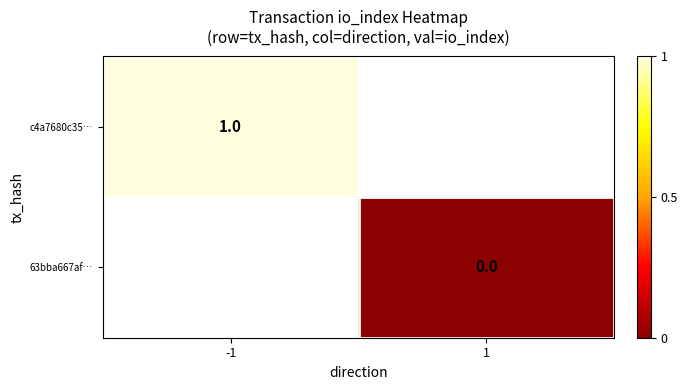

At which category does the chart reach its peak across all series?

-1